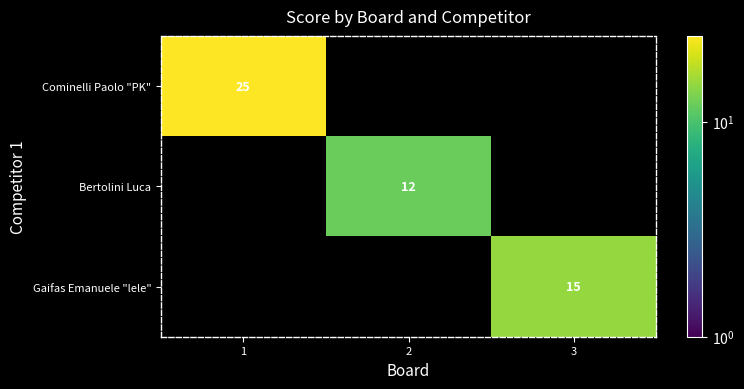

True or false: Cominelli Paolo "PK" has a value of 17 at 1.

False